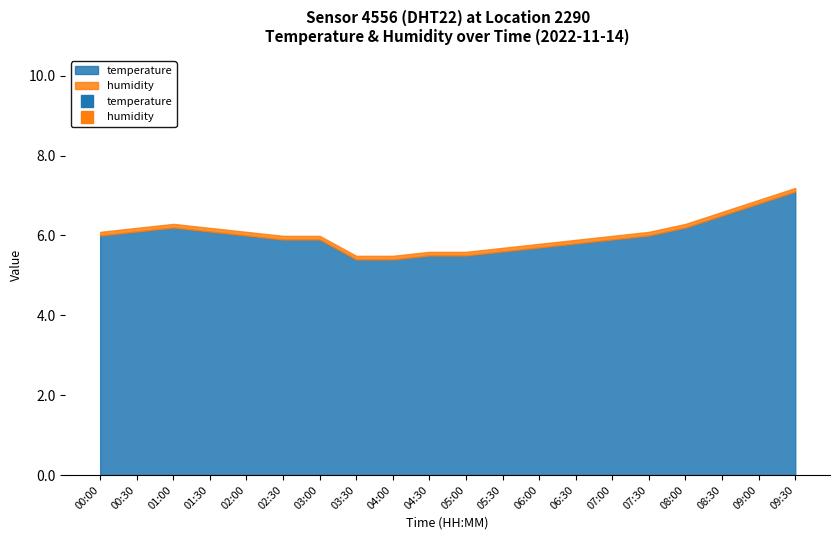

What is the label of the 15th point from the right?

02:30